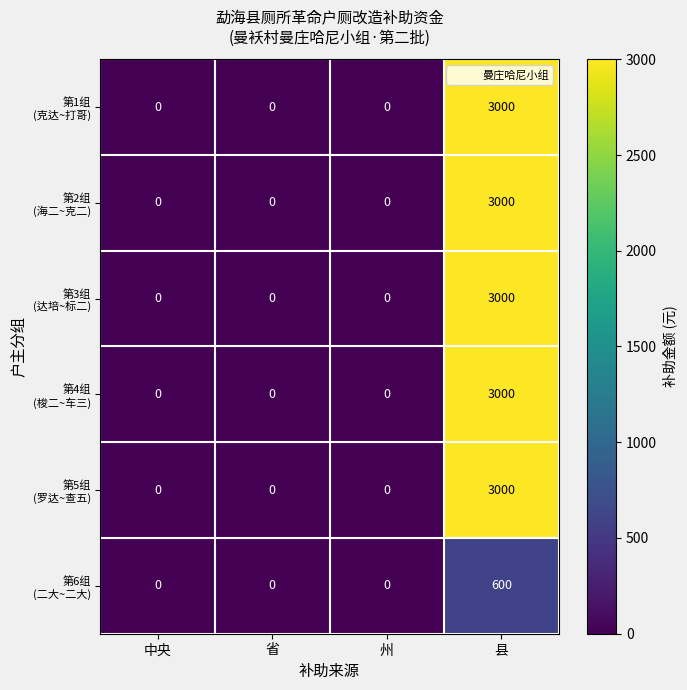

What is the spread (max minus min) of values at 县?

2400